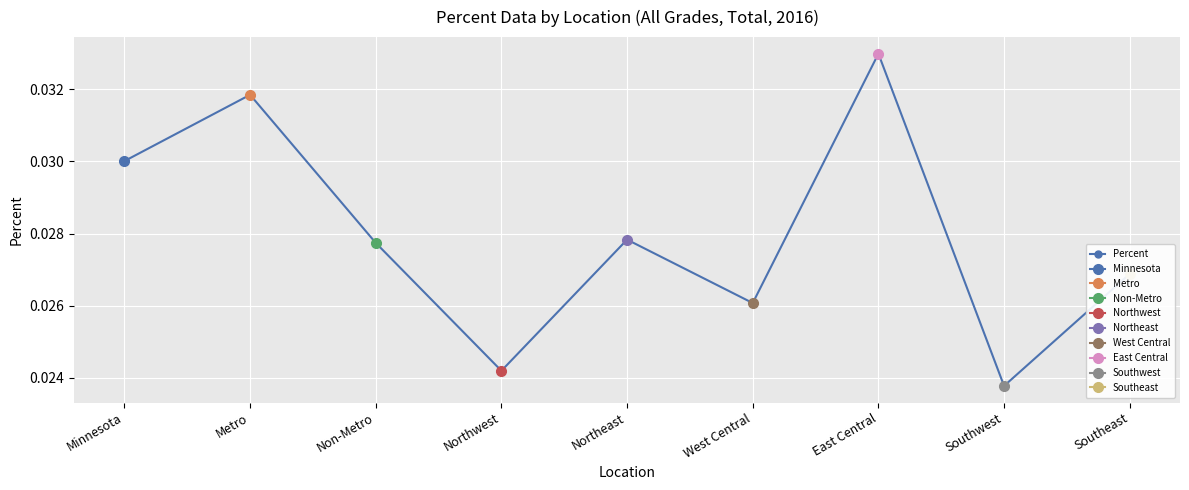

List the labels in order of value, largest first.

East Central, Metro, Minnesota, Northeast, Non-Metro, Southeast, West Central, Northwest, Southwest